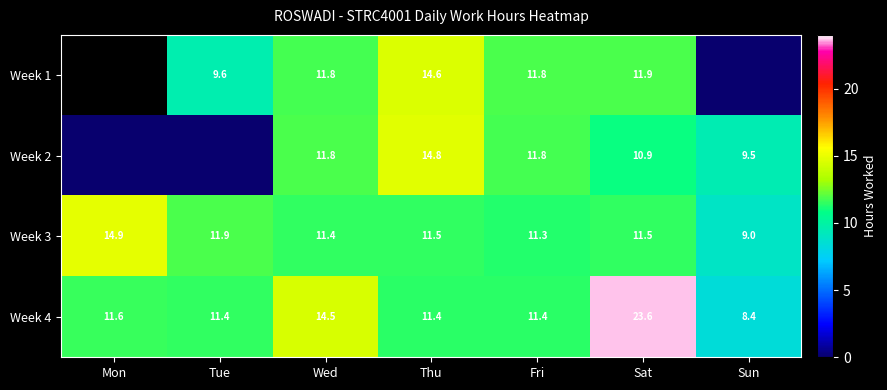

Rank the series at Thu from highest to lowest value.

Week 2, Week 1, Week 3, Week 4